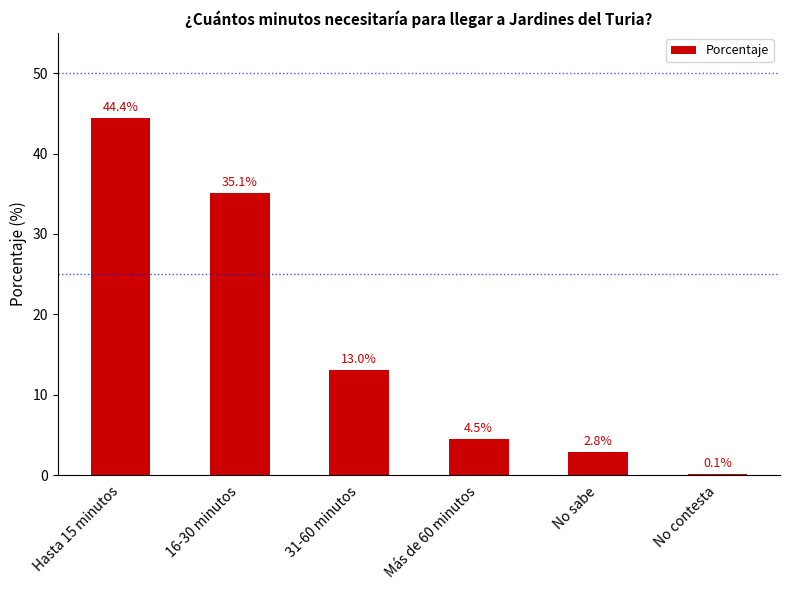

Reading right to left, what are all the values shown in this chart?

0.1	2.8	4.5	13.0	35.1	44.4